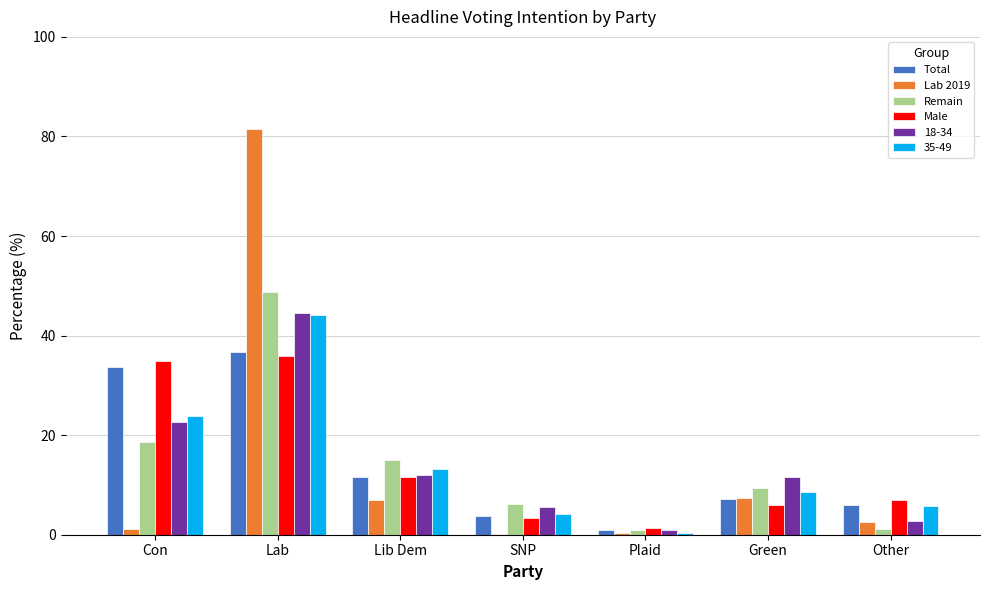

Which category has the highest value in the Lab 2019 series?

Lab